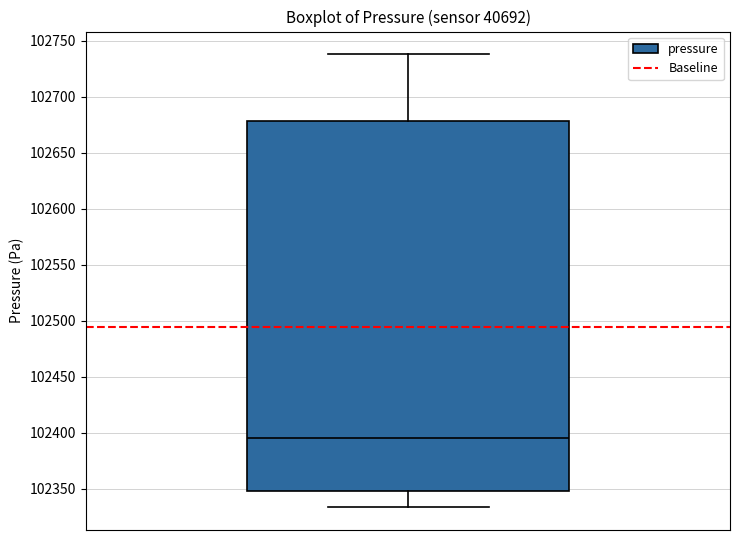

Read this box plot against the y-axis: the position of the median line, the range covered by the box, and the ends of both whiskers. The values are not printed on the chart, so give them approximately, as read against the axis.

median 102395, box 102350 to 102680, whiskers 102335 to 102740